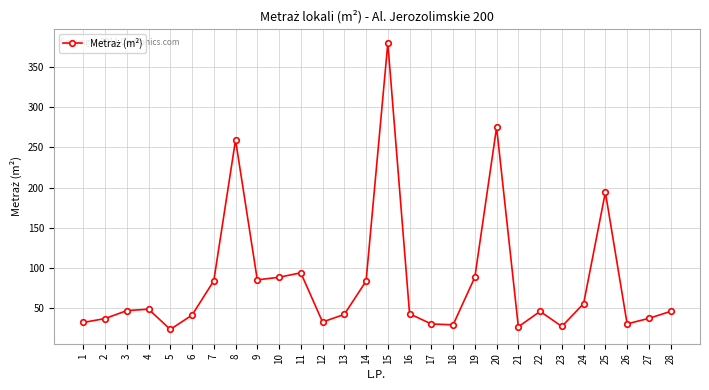

The value at 27 is 37.6. True or false?

True